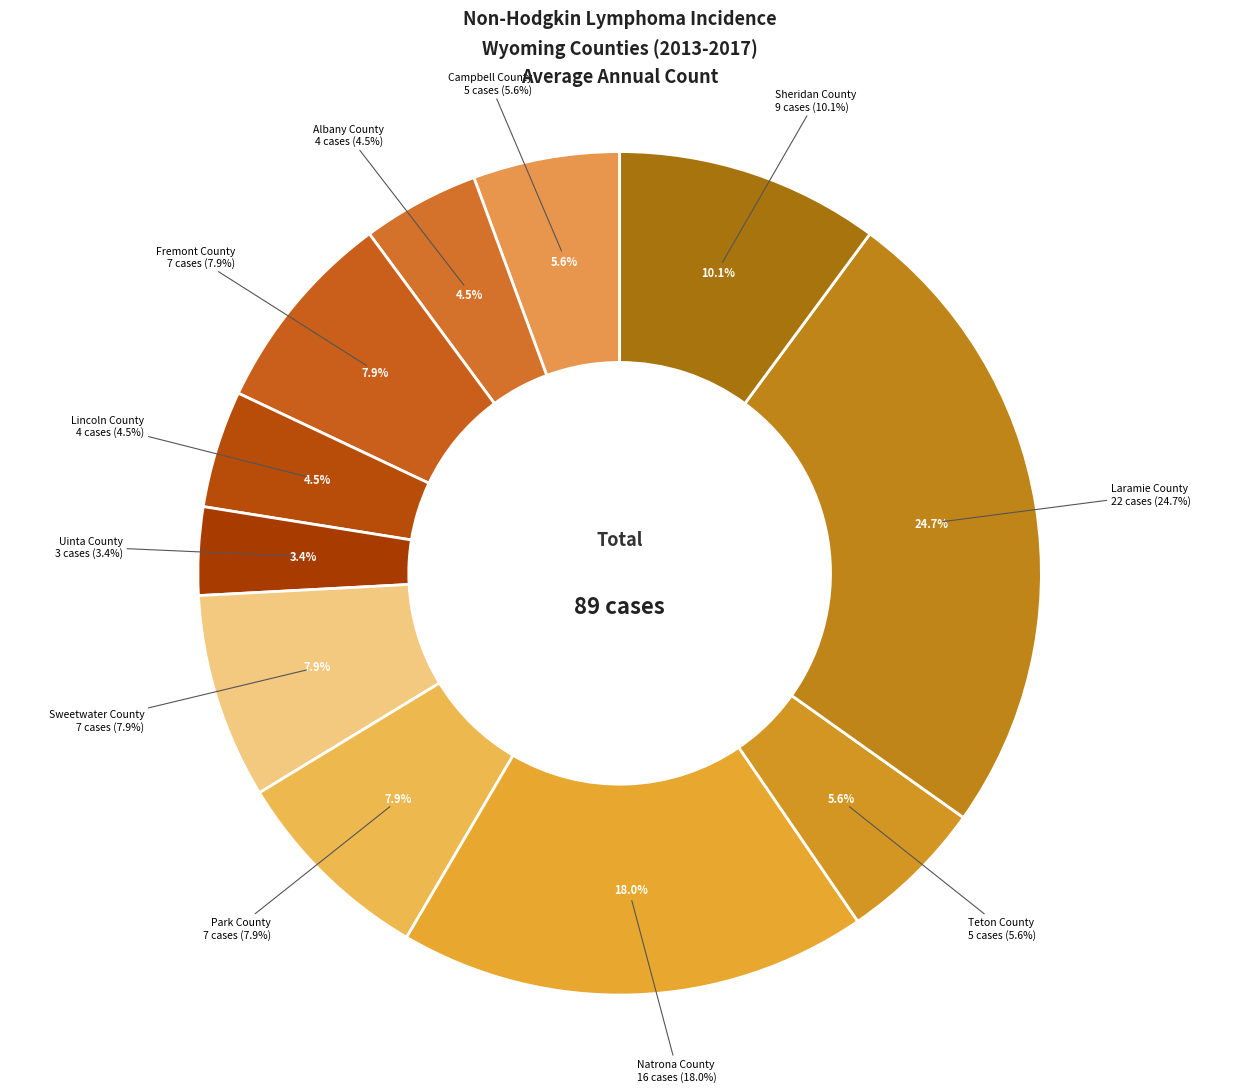

To the nearest percent, what portion does Laramie County represent?

25%